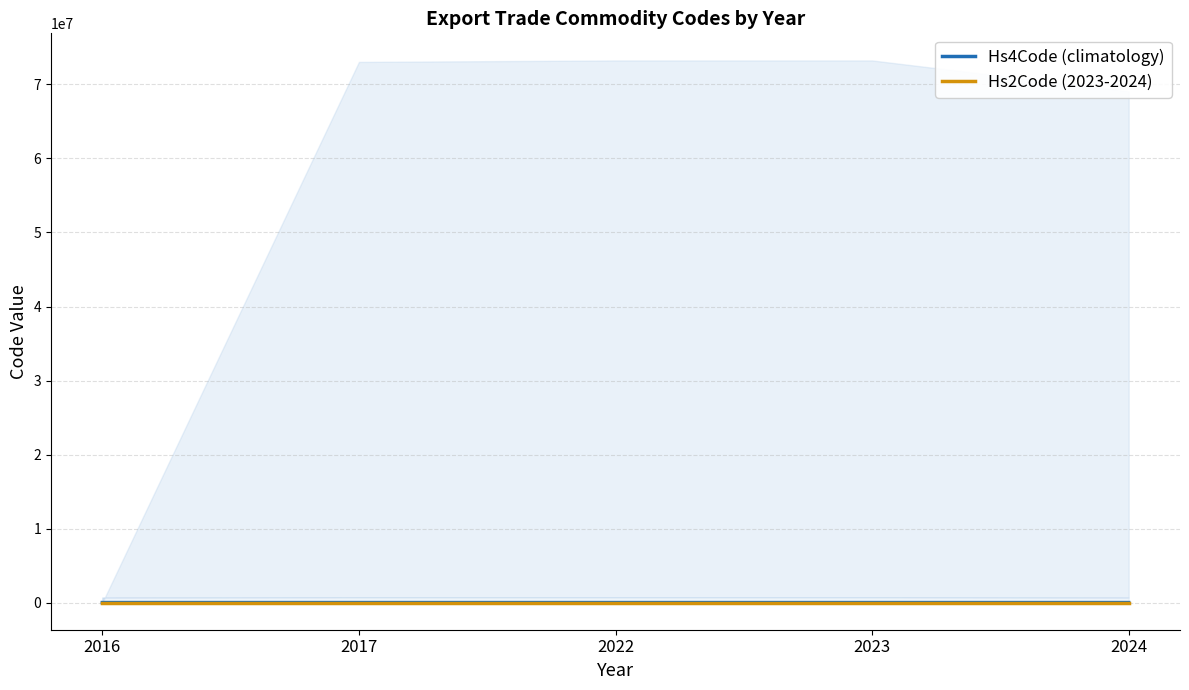

List the series in order of their peak value, highest first.

Hs4Code (climatology), Hs2Code (2023-2024)